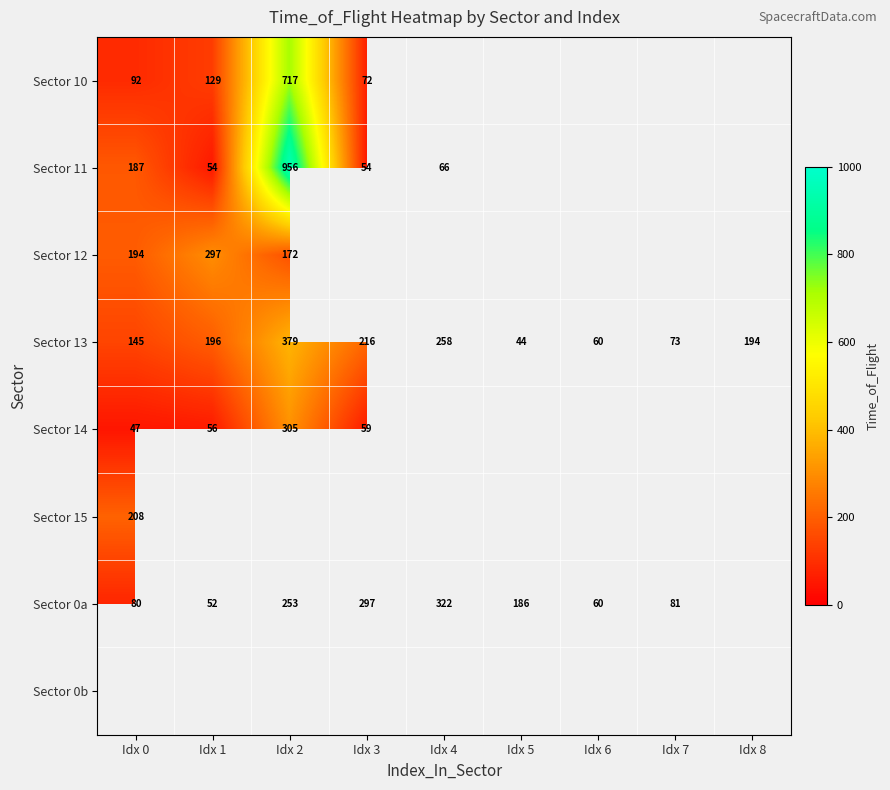

True or false: Sector 10 has a value of 191 at Idx 1.

False